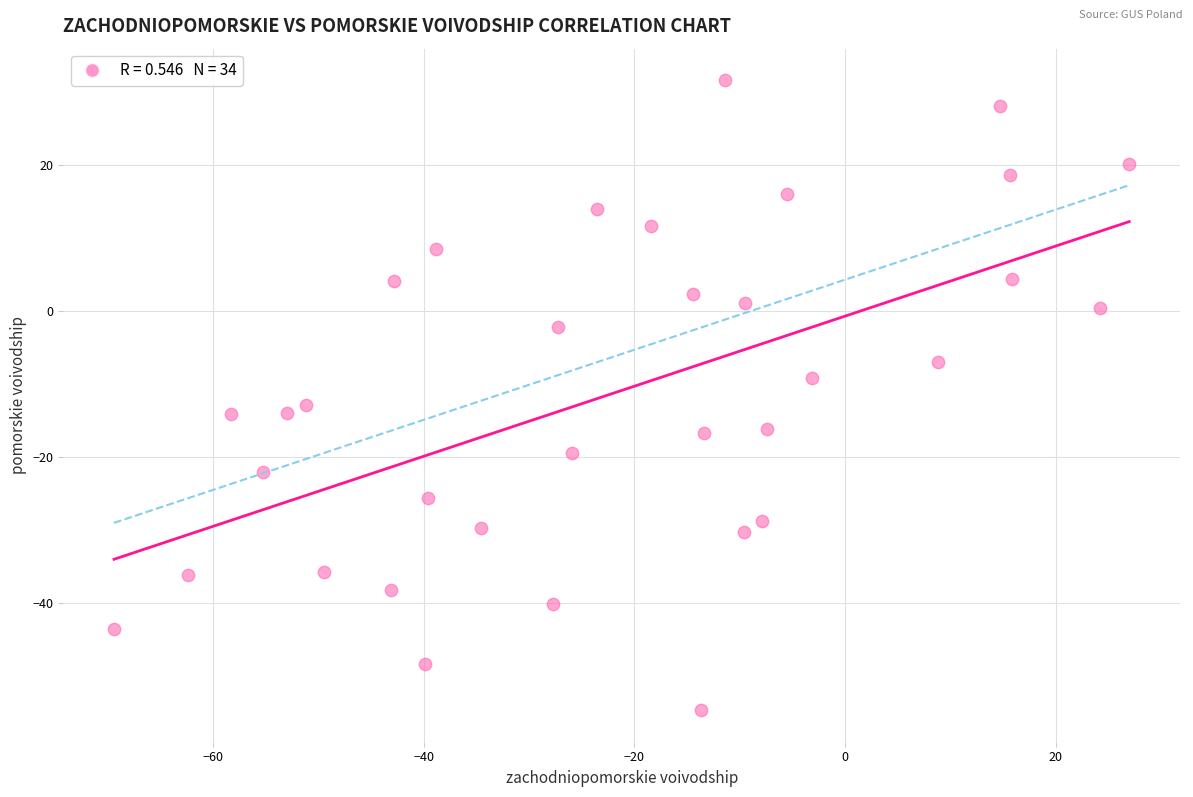

What is the range of X values (max minus min)?

96.4